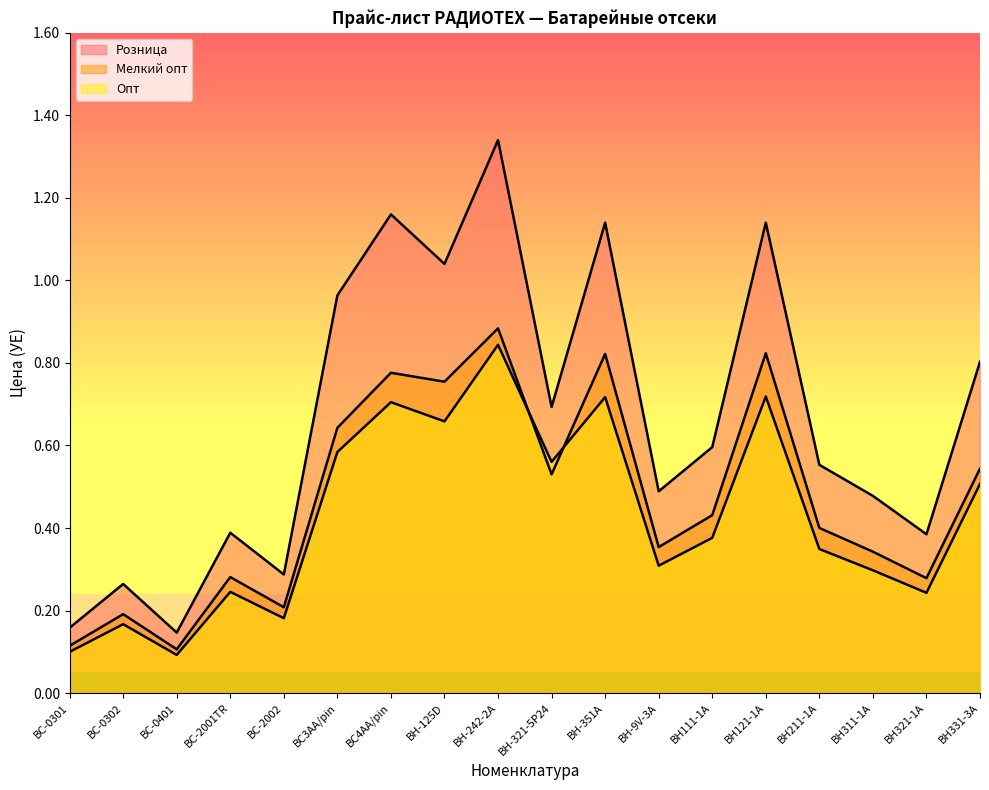

What is the sum of all Розница values?

12.0